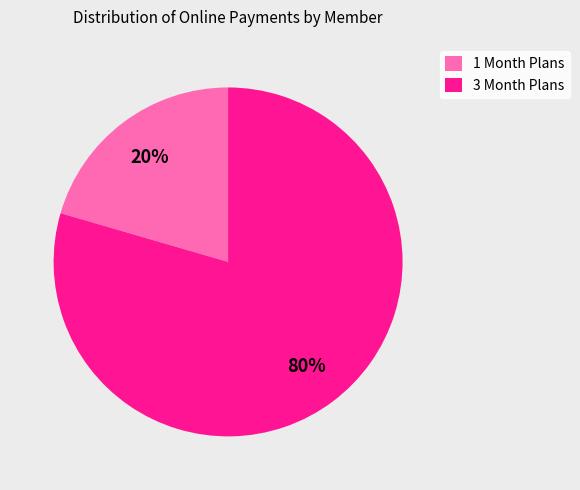

Which has a higher value, 1 Month Plans or 3 Month Plans?

3 Month Plans